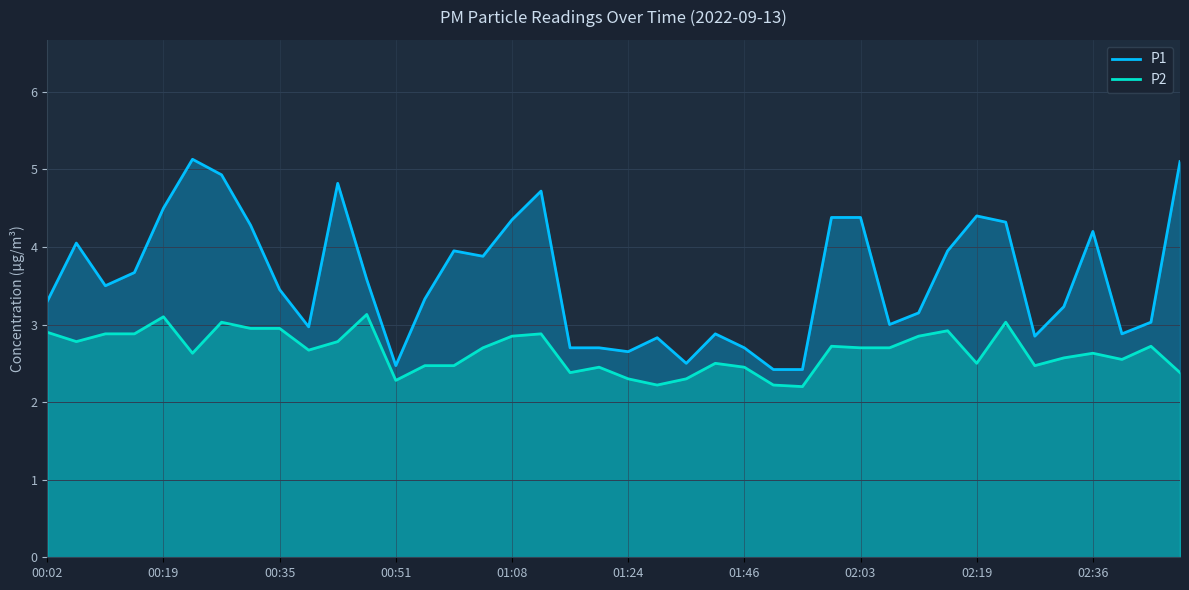

At 30, list the series in order from smallest to largest.

P2, P1